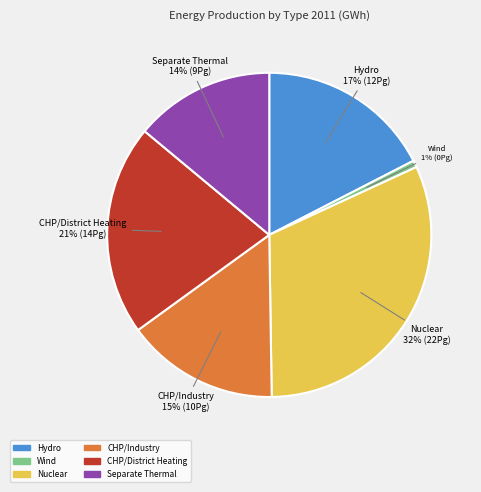

Which category has the biggest portion of the pie?

Nuclear